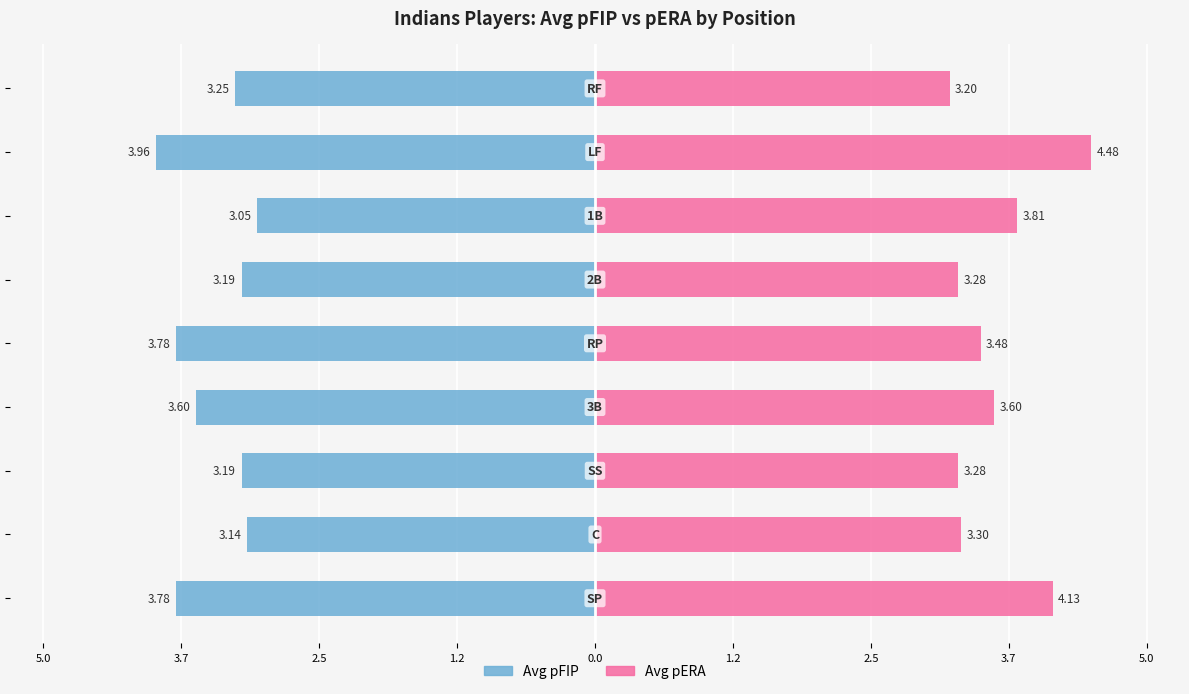

What is the maximum value shown in the chart?

4.5